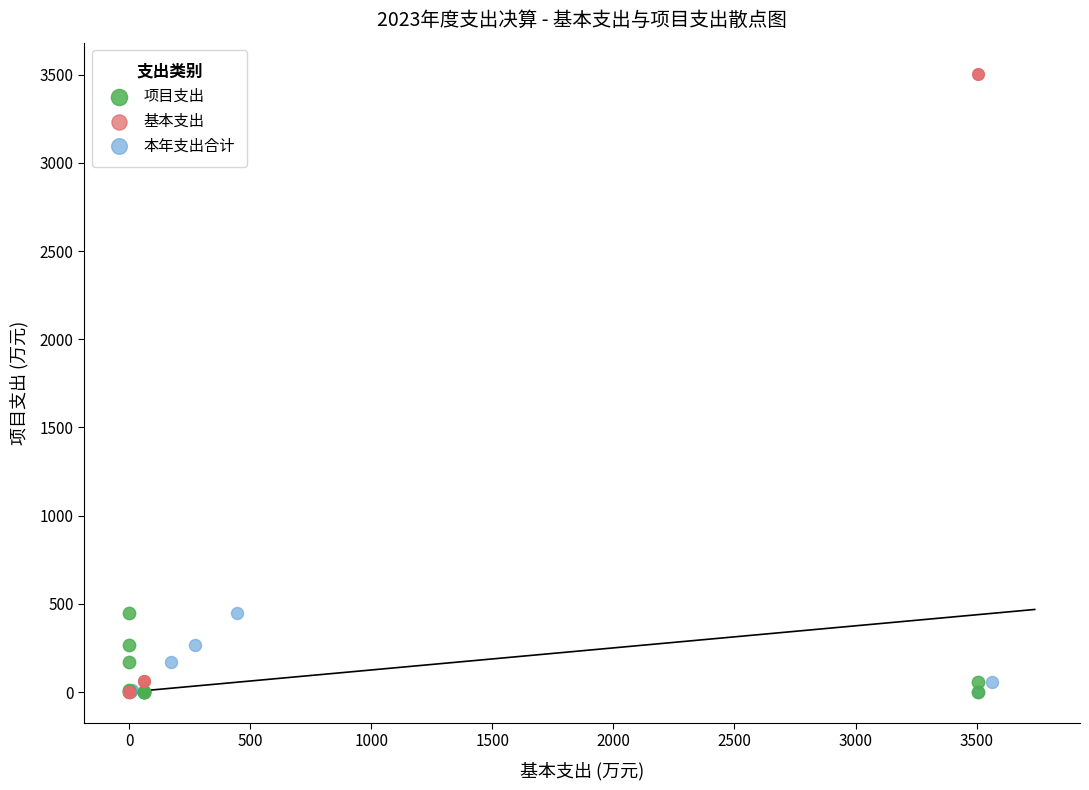

Which series has the widest spread of Y values?

基本支出